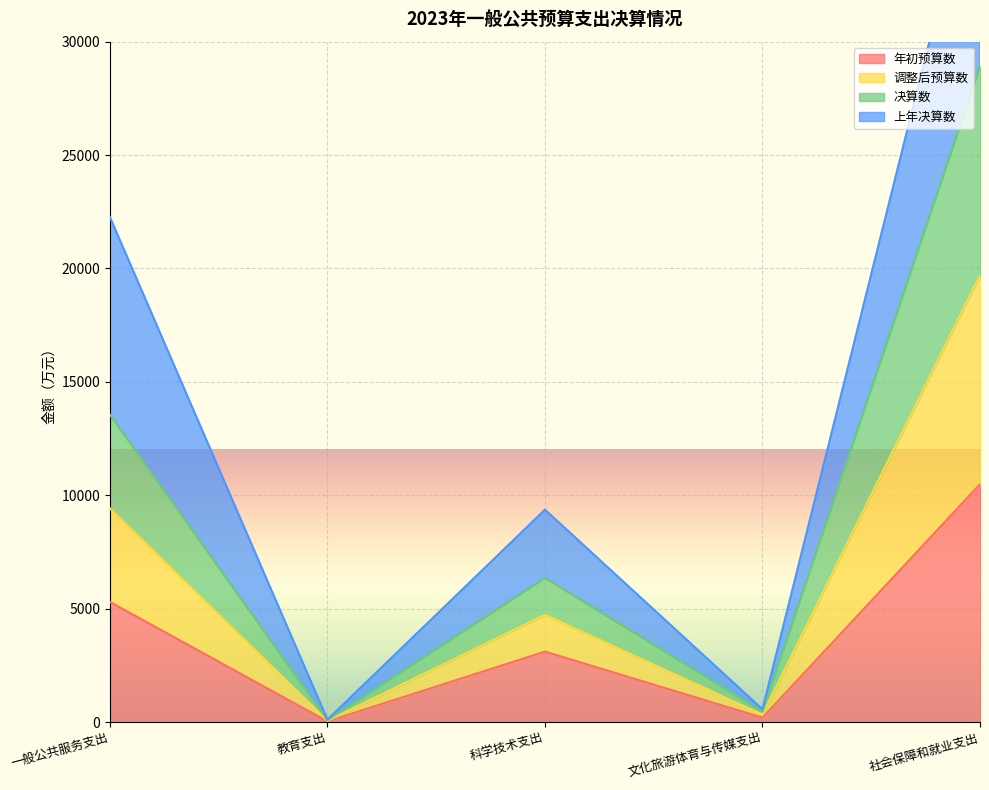

True or false: 年初预算数 has a value of 329.3 at 文化旅游体育与传媒支出.

False